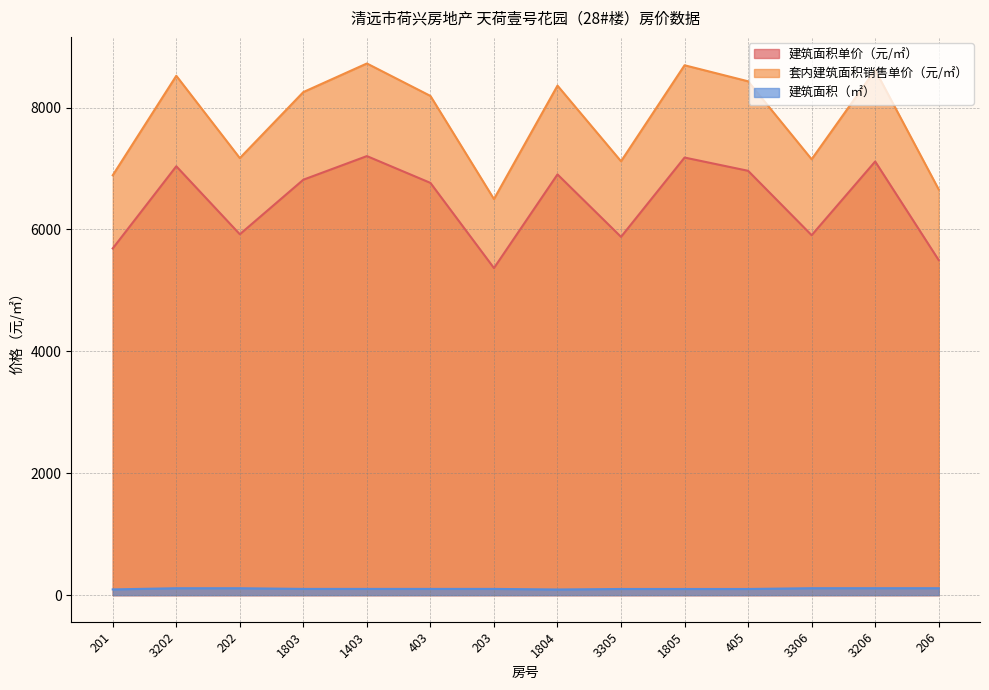

Which series has the widest spread of values?

套内建筑面积销售单价（元/㎡）